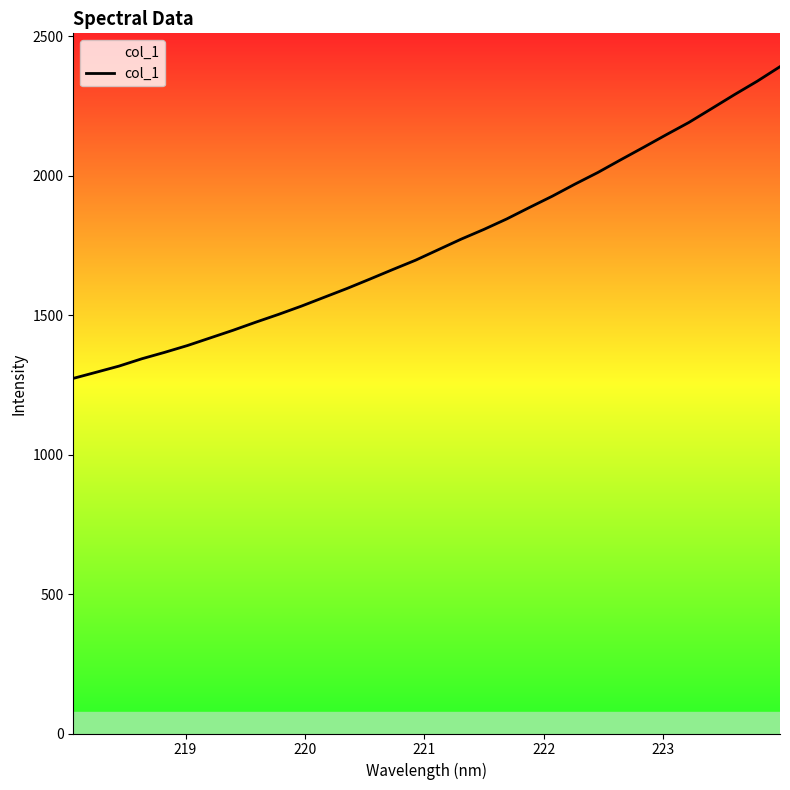

Reading left to right, list all the values displayed in this chart.

1273.0	1294.8	1316.9	1343.2	1366.2	1390.6	1418.0	1445.3	1474.5	1502.5	1532.0	1563.7	1595.3	1628.8	1663.0	1696.4	1734.2	1771.9	1806.9	1844.3	1885.6	1925.9	1969.4	2010.9	2056.2	2100.8	2146.1	2190.4	2240.1	2290.0	2338.2	2390.3